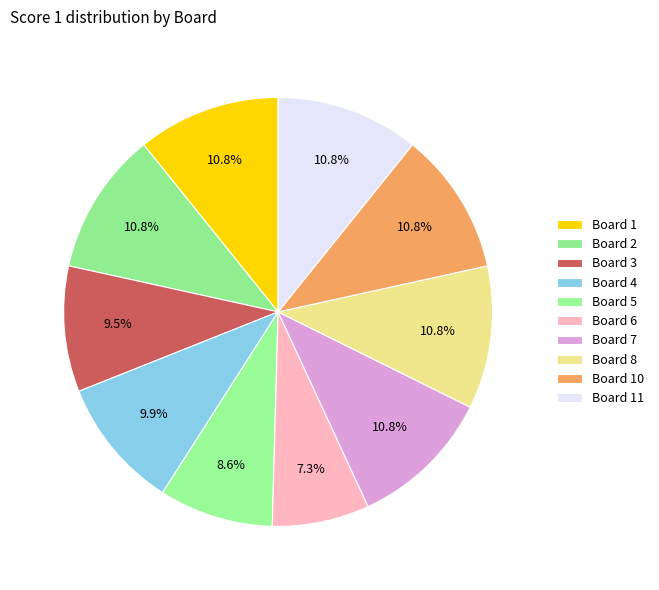

Count the number of slices in the pie.

10